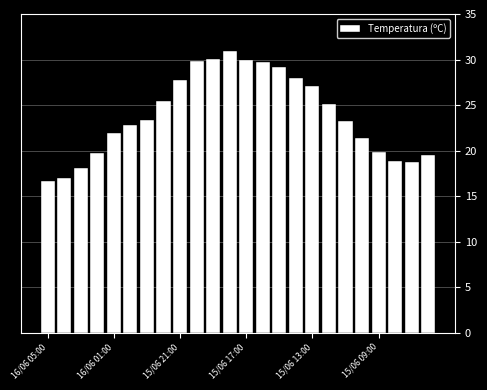

What is the value of the 5th bar from the left?

21.9